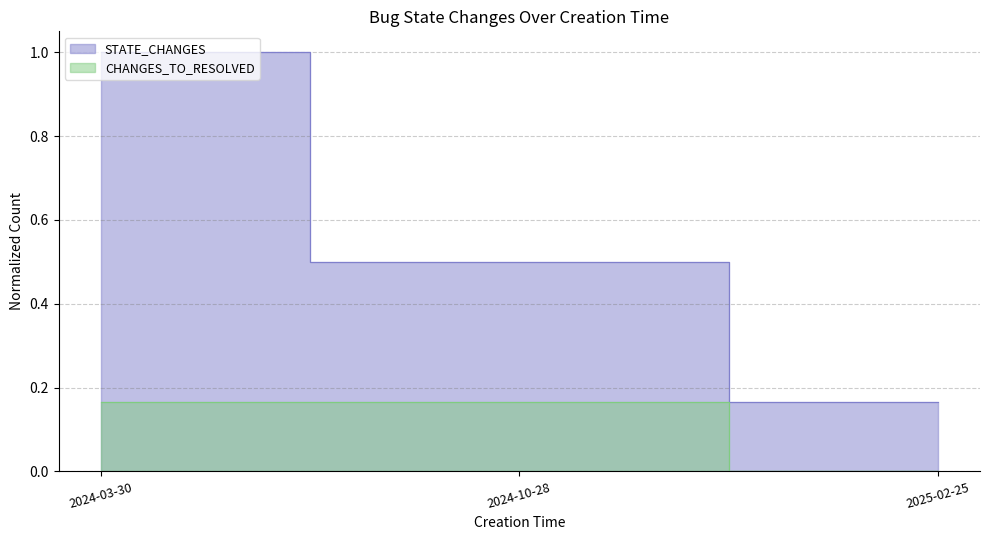

True or false: CHANGES_TO_RESOLVED has a value of 0.1 at 2024-03-30.

False